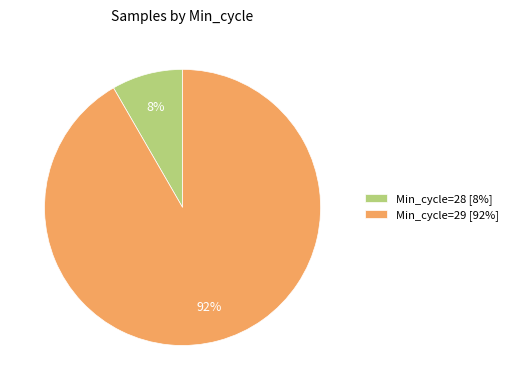

Which has a higher value, Min_cycle=28 [8%] or Min_cycle=29 [92%]?

Min_cycle=29 [92%]